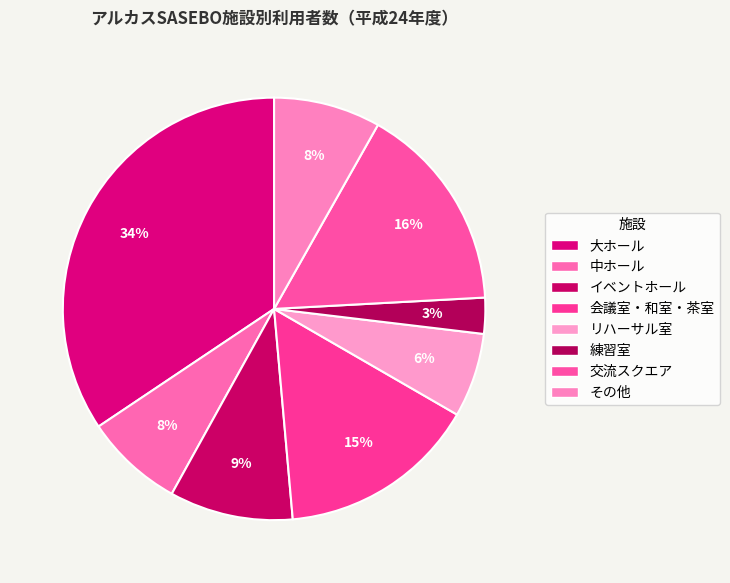

Which category has the smallest portion of the pie?

練習室